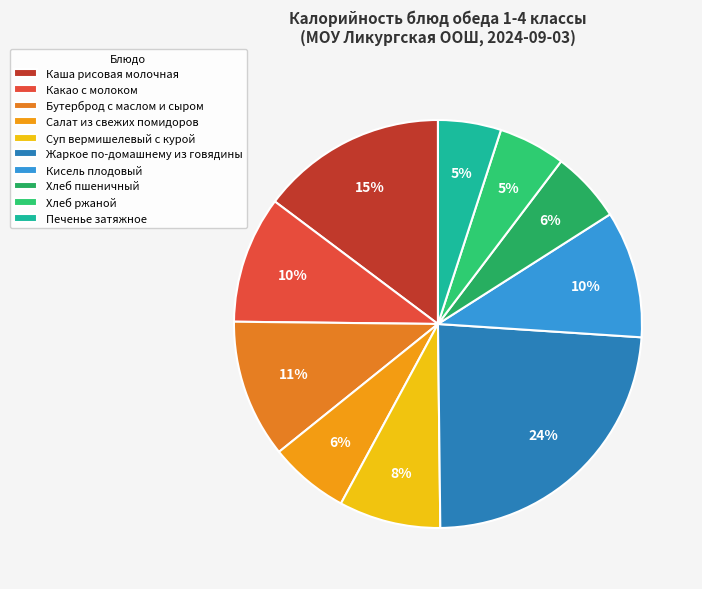

Is it true that Суп вермишелевый с курой is 1% of the pie?

False